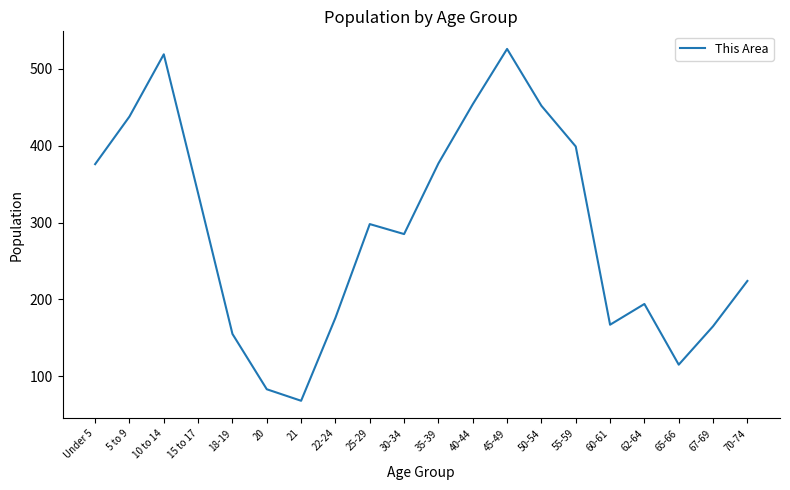

Which label corresponds to the largest value in the chart?

45-49